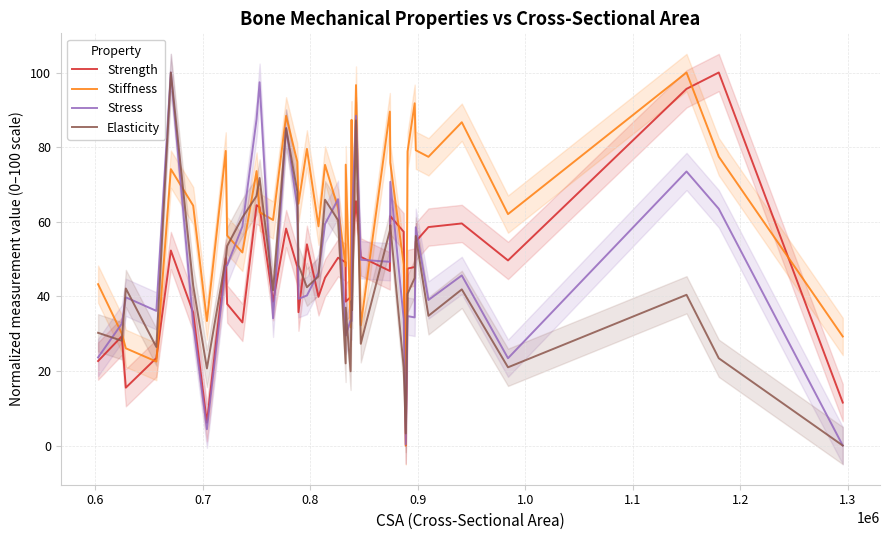

How many distinct data groups are displayed?

4